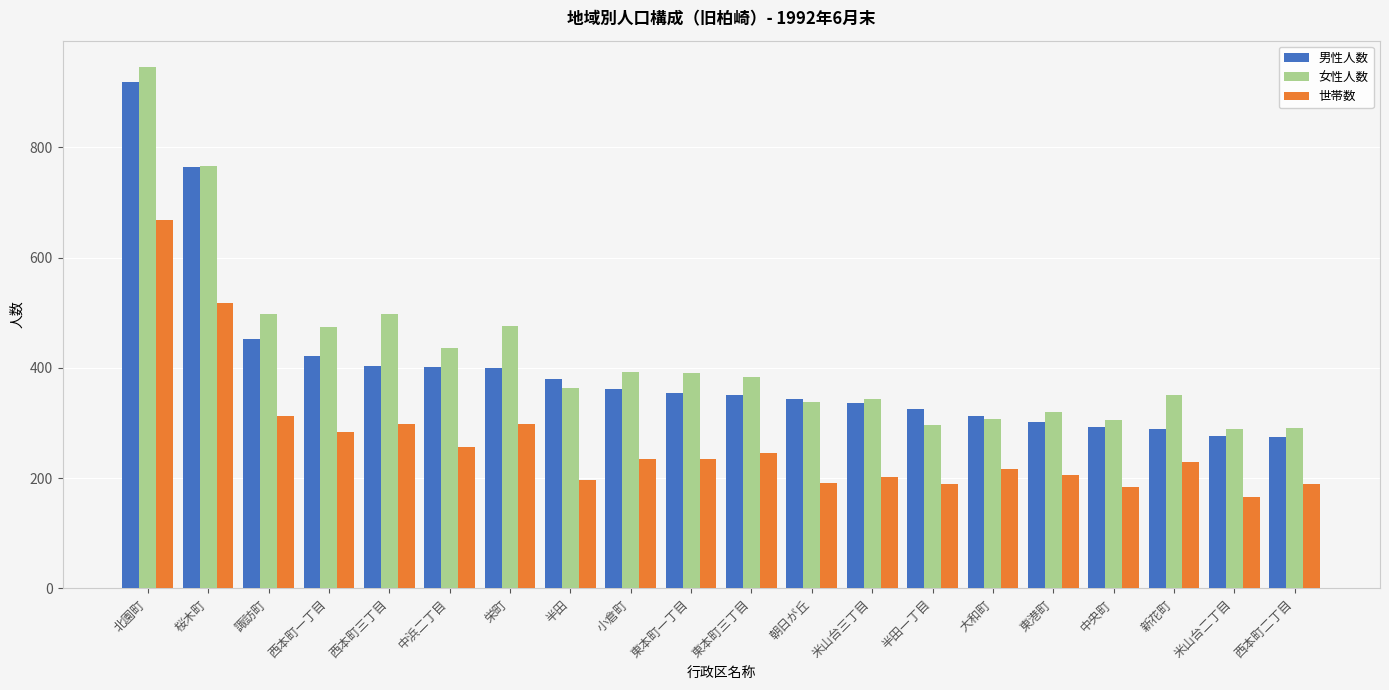

How many bars are there in total?

60